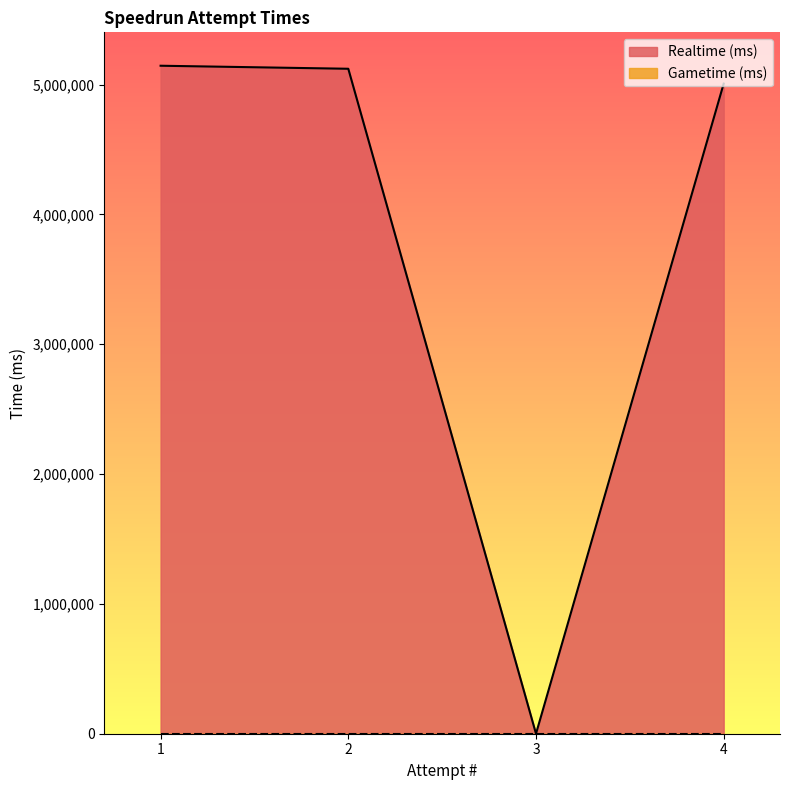

Reading right to left, extract all data points from this chart.

4=5008068	3=0	2=5122547	1=5145889